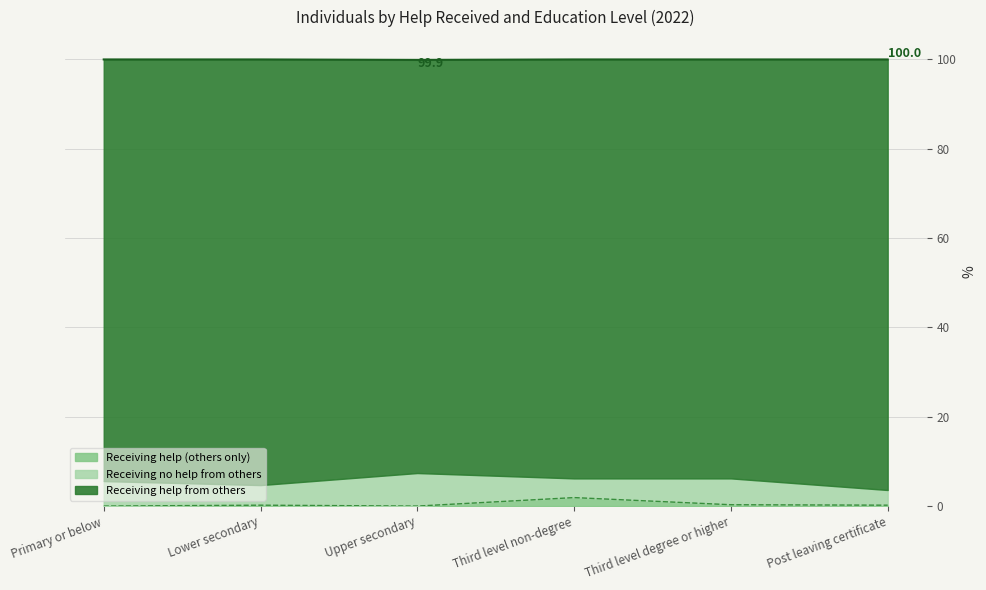

True or false: Receiving help (others only) and Receiving no help from others cross at least once.

False